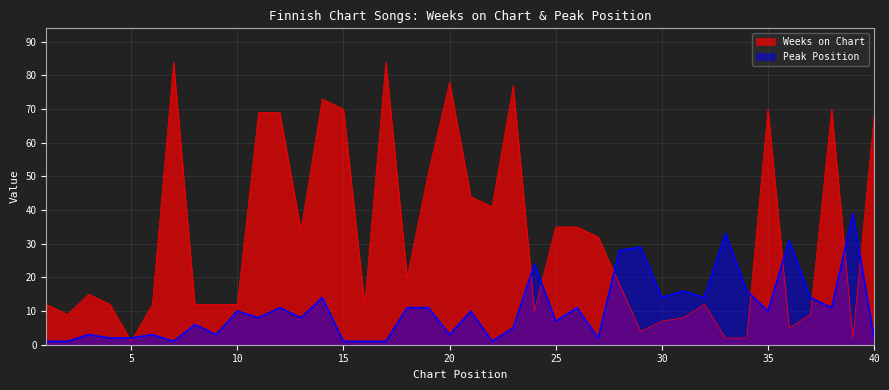

What are all the series names shown in the legend?

Weeks on Chart, Peak Position